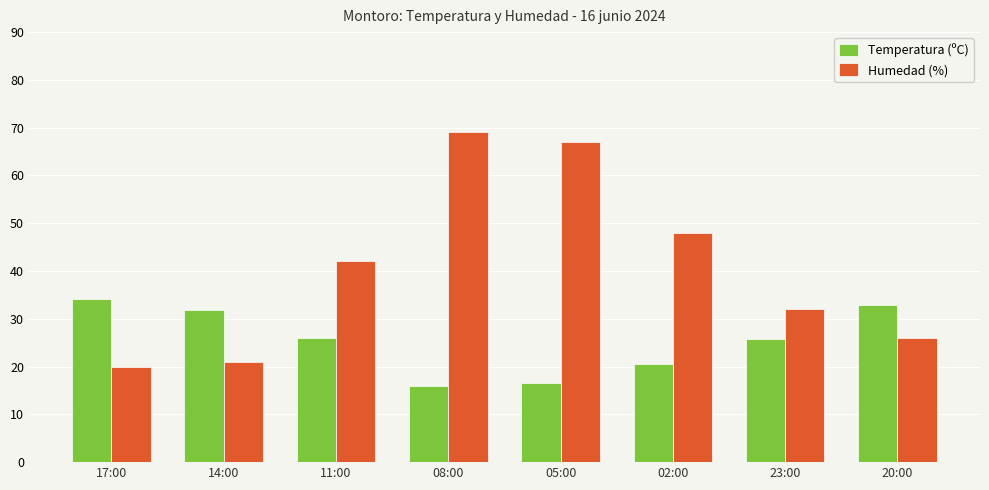

What is the average value of the Temperatura (ºC) series?

25.4